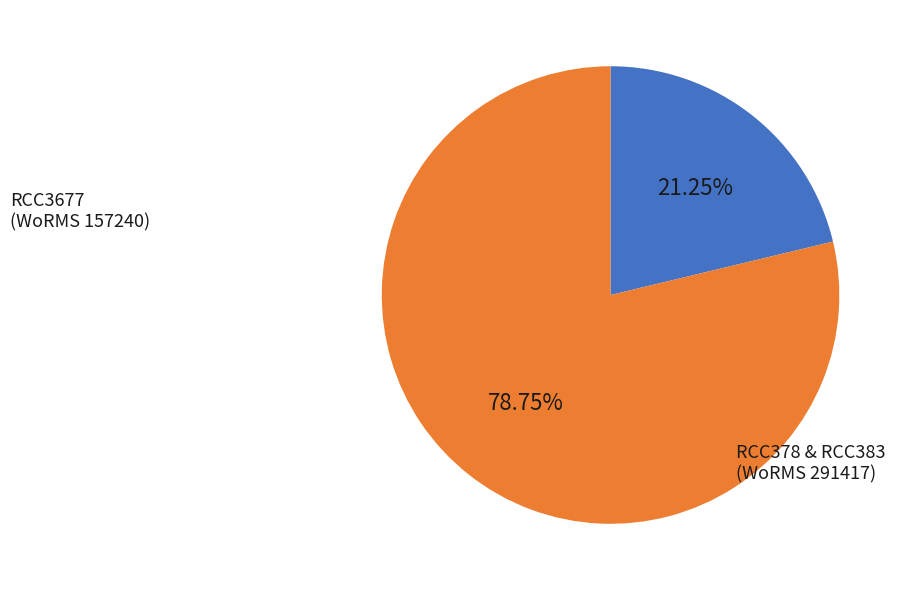

Does any single category account for the majority?

Yes